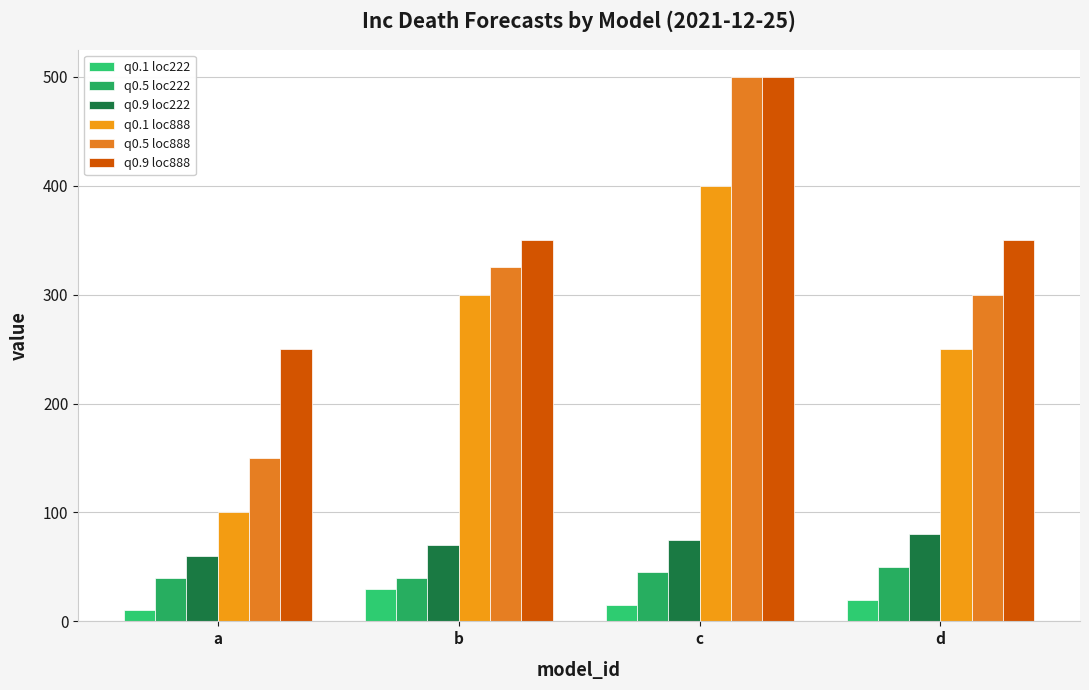

At which label does q0.9 loc222 first exceed 75?

d